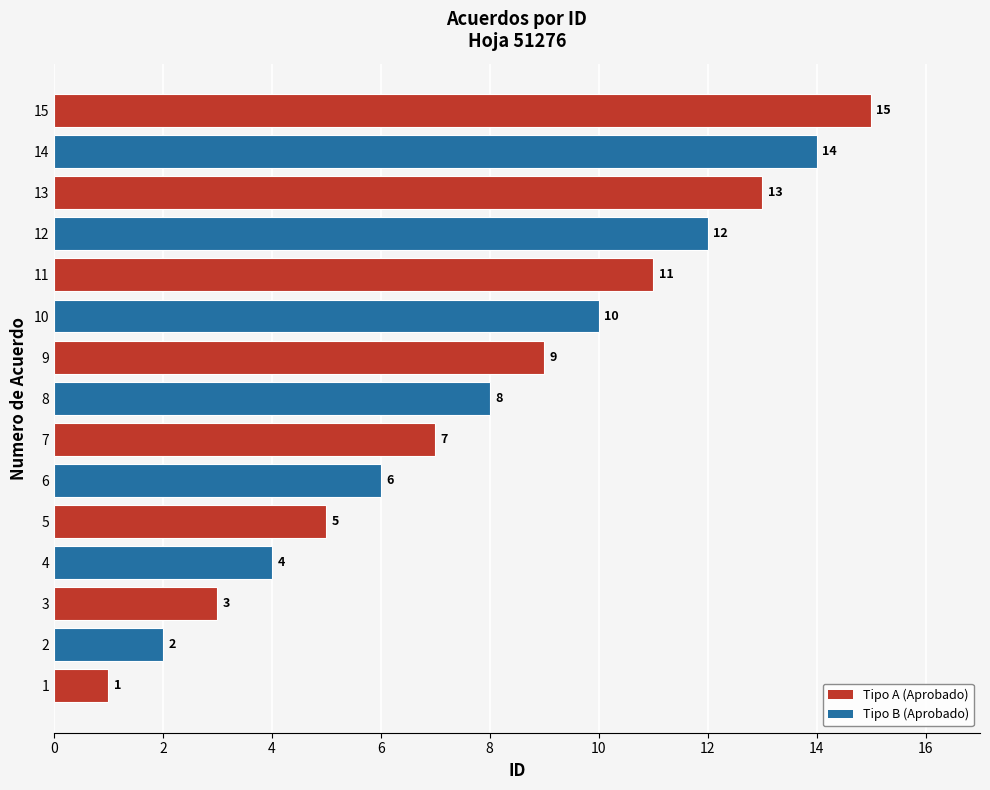

What is the average value?

8